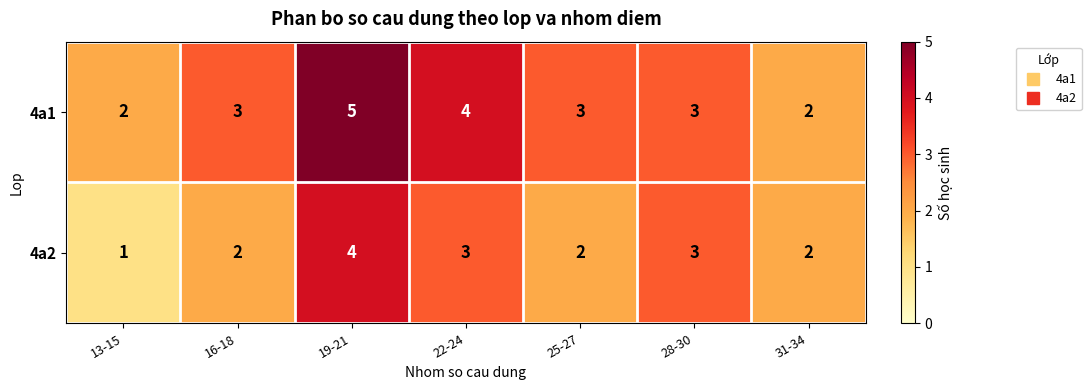

Reading left to right, what are all the values shown in this chart?

4a1: 2	3	5	4	3	3	2
4a2: 1	2	4	3	2	3	2